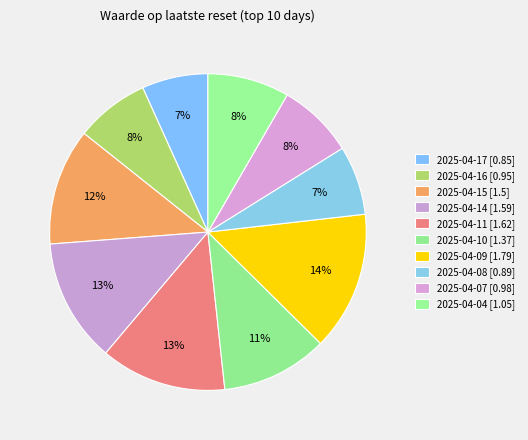

What is the total percentage of 2025-04-15 and 2025-04-08?

19.0%